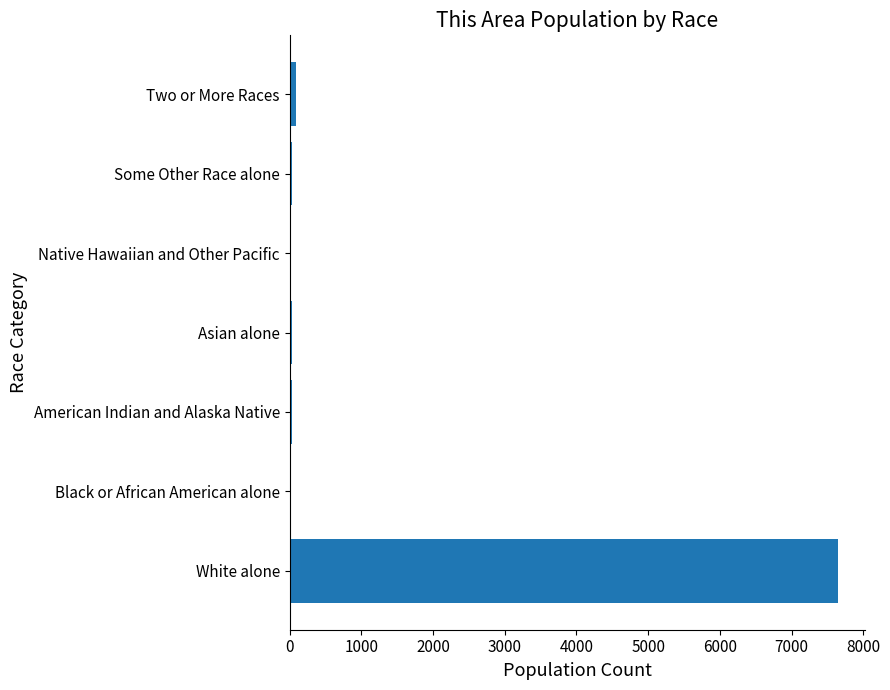

Which label corresponds to the largest value in the chart?

White alone